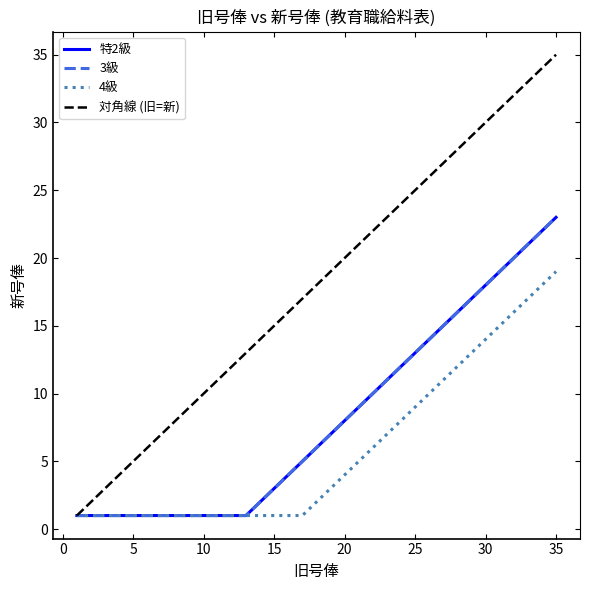

What is the sum of the 3級 values at 6 and 4?

2